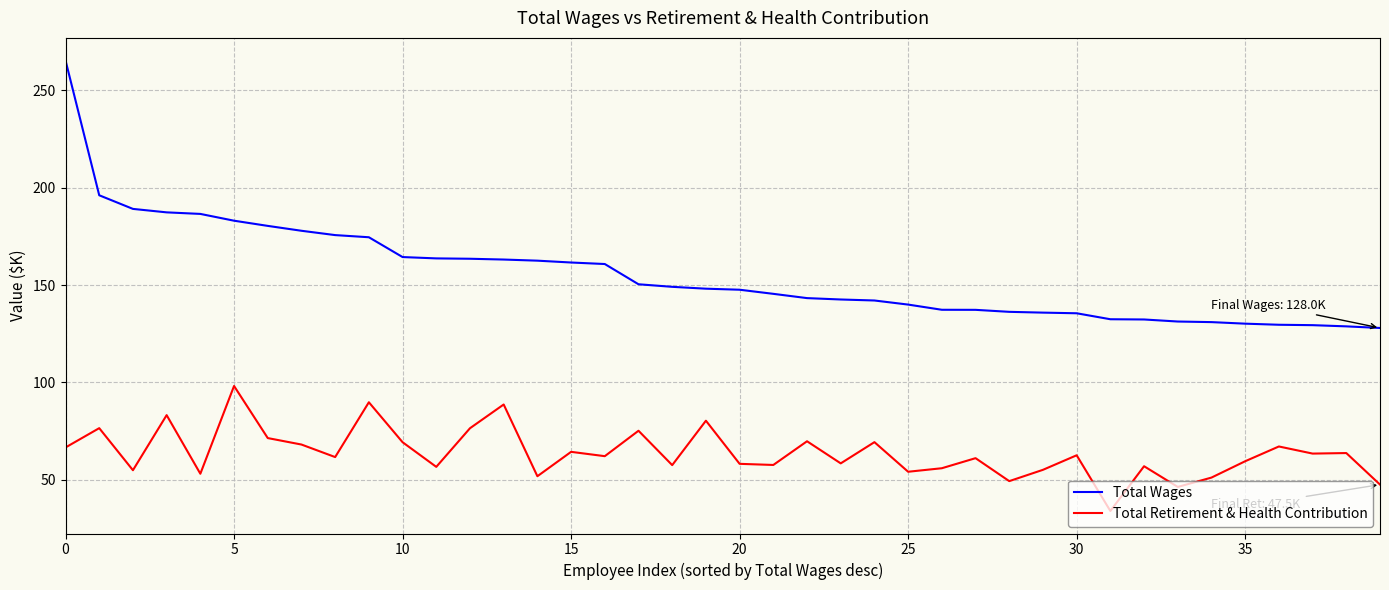

What is the sum of all Total Retirement & Health Contribution values?

2545.8